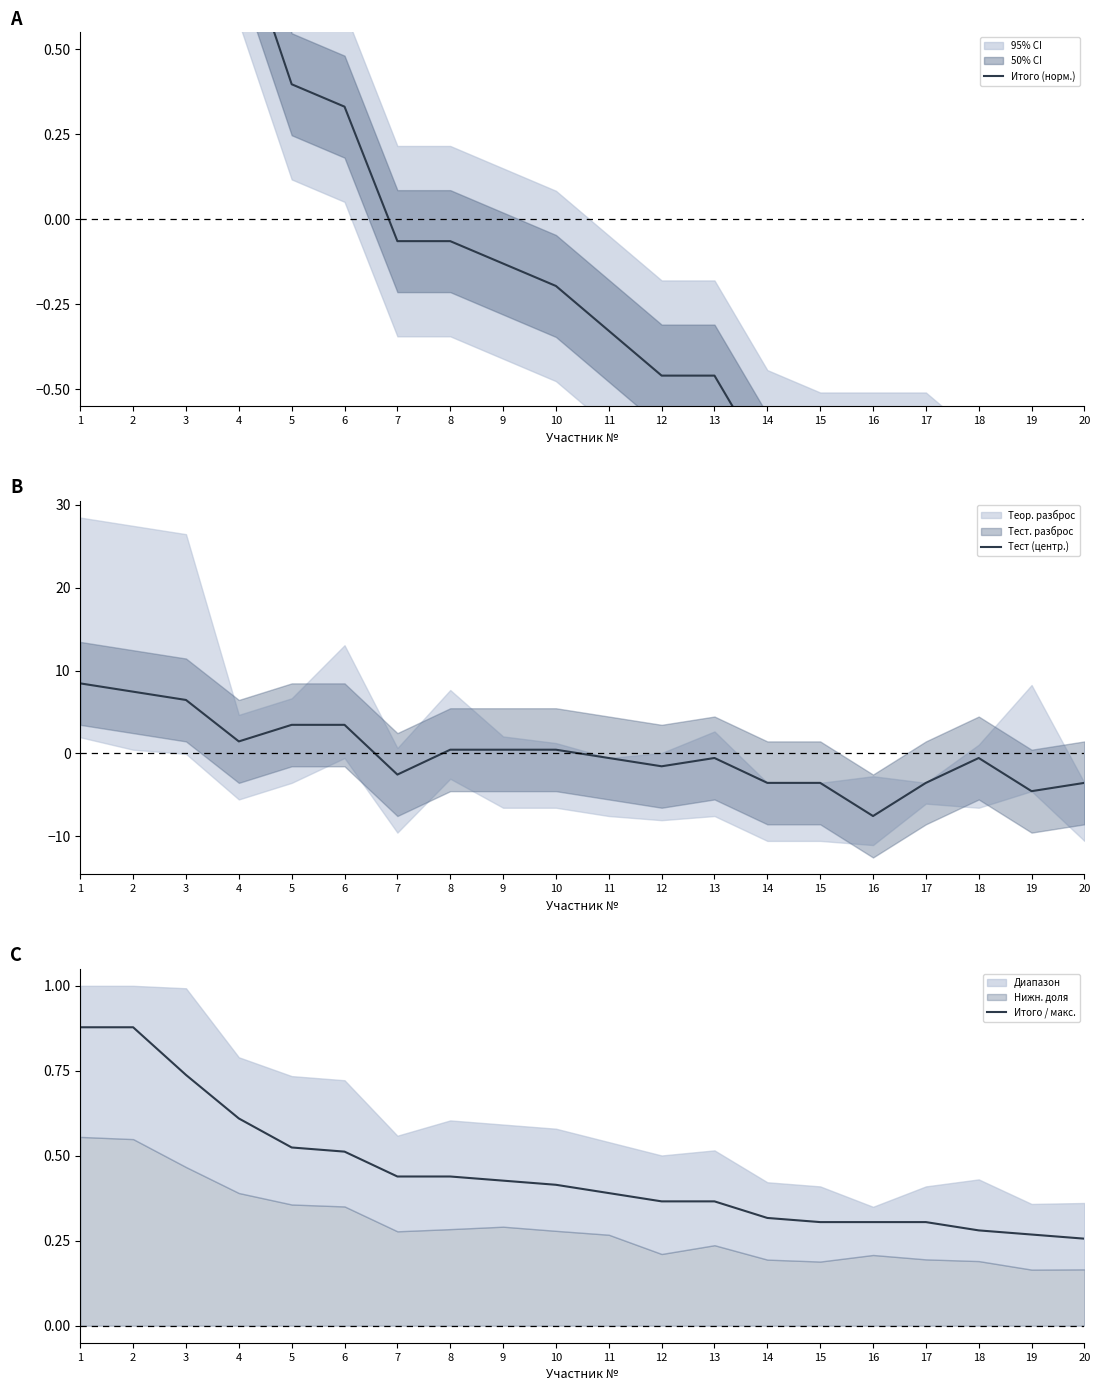

What is the maximum value shown in the chart?

8.4